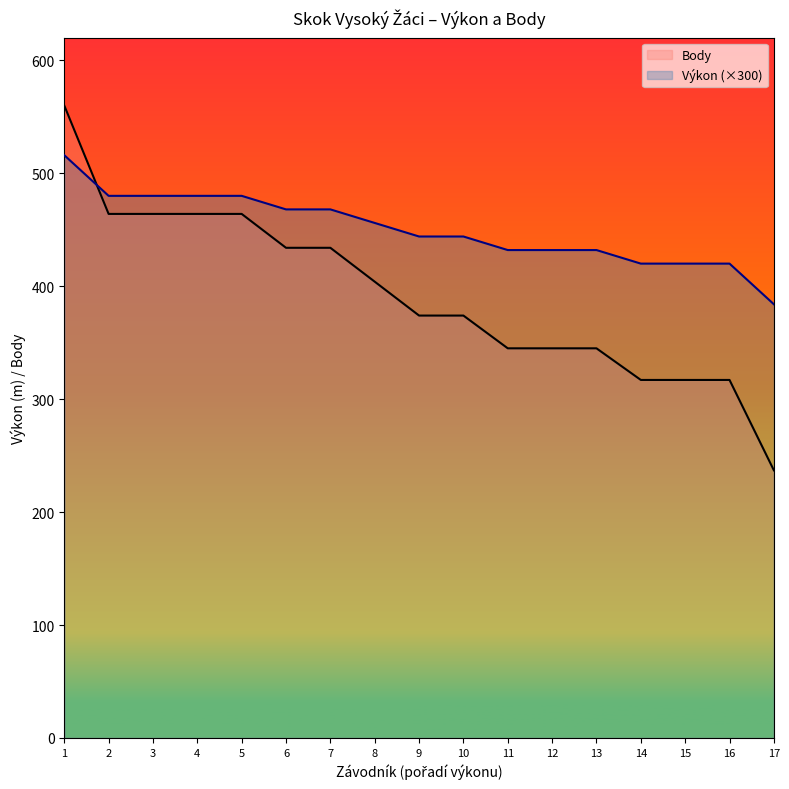

After their last crossing, which series has the higher values: Body or Výkon?

Výkon